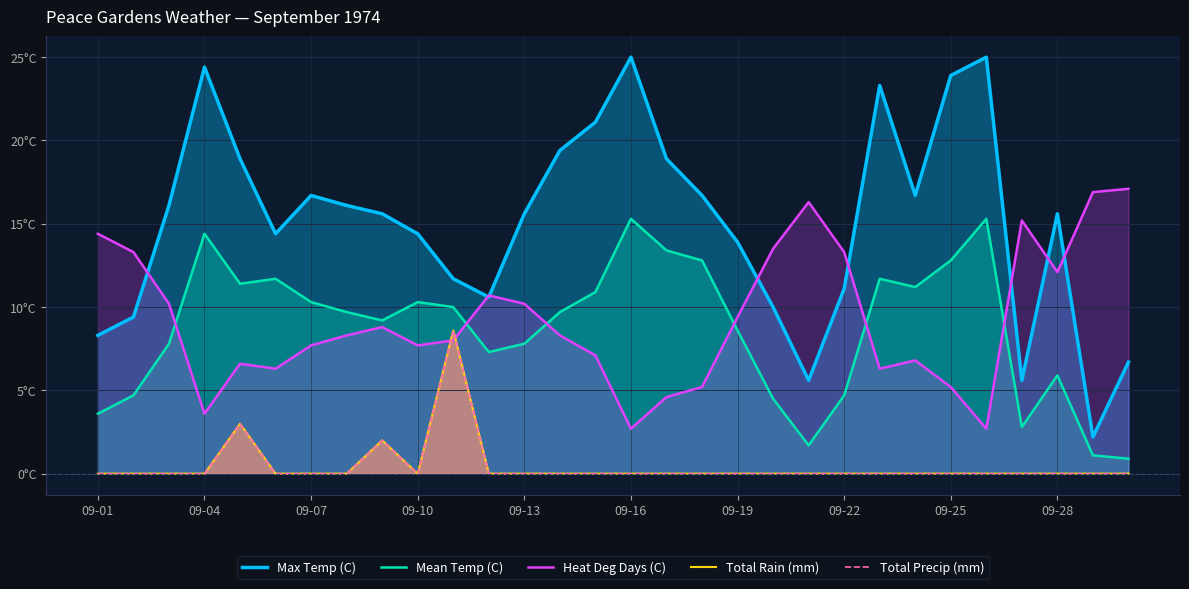

Reading left to right, transcribe all the data shown in this chart.

Max Temp (C): 8.3	9.4	16.1	24.4	18.9	14.4	16.7	16.1	15.6	14.4	11.7	10.6	15.6	19.4	21.1	25.0	18.9	16.7	13.9	10.0	5.6	11.1	23.3	16.7	23.9	25.0	5.6	15.6	2.2	6.7
Mean Temp (C): 3.6	4.7	7.8	14.4	11.4	11.7	10.3	9.7	9.2	10.3	10.0	7.3	7.8	9.7	10.9	15.3	13.4	12.8	8.6	4.5	1.7	4.7	11.7	11.2	12.8	15.3	2.8	5.9	1.1	0.9
Heat Deg Days (C): 14.4	13.3	10.2	3.6	6.6	6.3	7.7	8.3	8.8	7.7	8.0	10.7	10.2	8.3	7.1	2.7	4.6	5.2	9.4	13.5	16.3	13.3	6.3	6.8	5.2	2.7	15.2	12.1	16.9	17.1
Total Rain (mm): 0.0	0.0	0.0	0.0	3.0	0.0	0.0	0.0	2.0	0.0	8.6	0.0	0.0	0.0	0.0	0.0	0.0	0.0	0.0	0.0	0.0	0.0	0.0	0.0	0.0	0.0	0.0	0.0	0.0	0.0
Total Precip (mm): 0.0	0.0	0.0	0.0	3.0	0.0	0.0	0.0	2.0	0.0	8.6	0.0	0.0	0.0	0.0	0.0	0.0	0.0	0.0	0.0	0.0	0.0	0.0	0.0	0.0	0.0	0.0	0.0	0.0	0.0